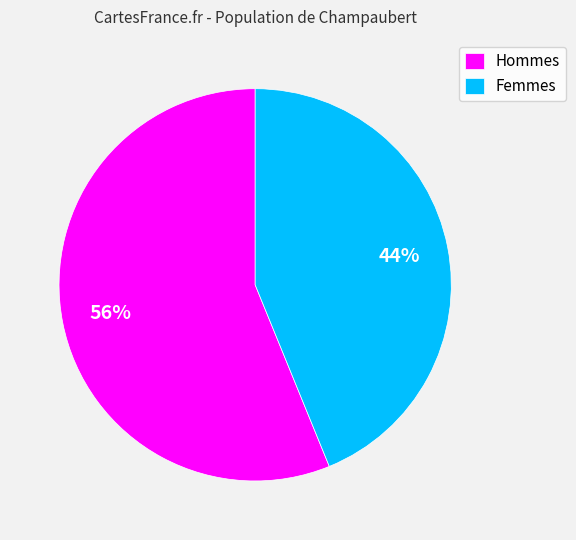

What is the majority slice?

Hommes